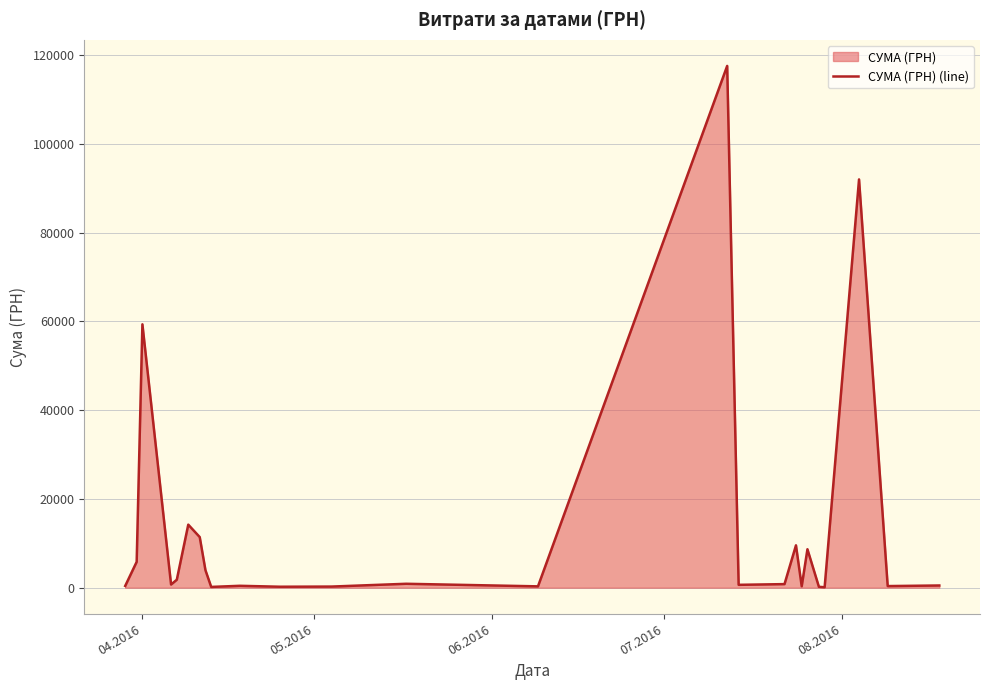

What is the difference between the maximum and minimum values?

117471.0